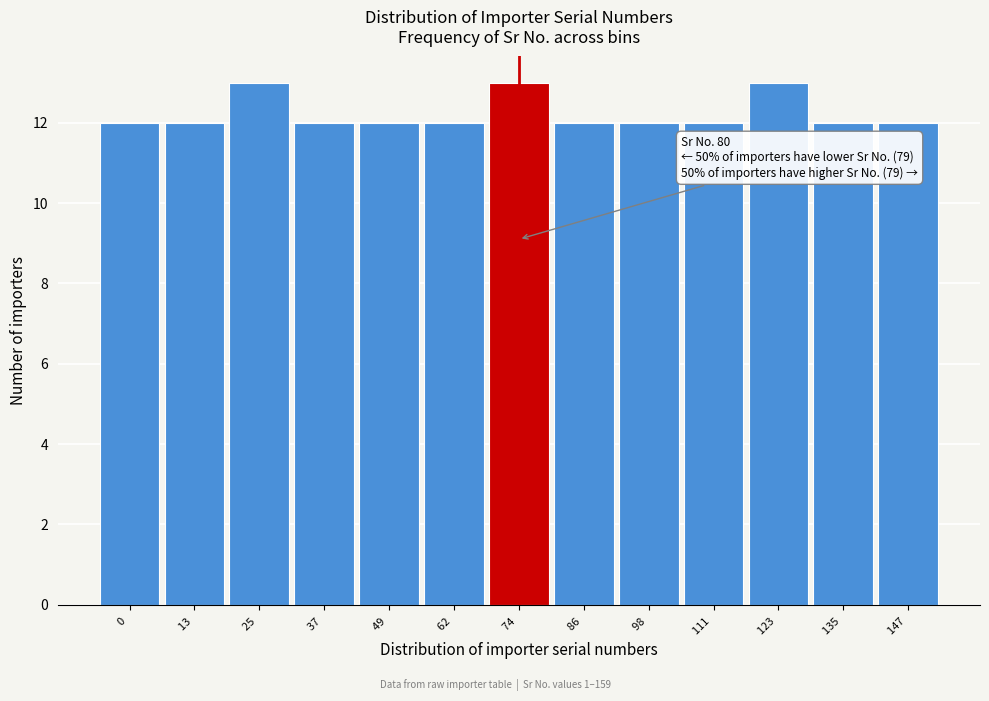

Reading right to left, list all the values displayed in this chart.

12	12	13	12	12	12	13	12	12	12	13	12	12